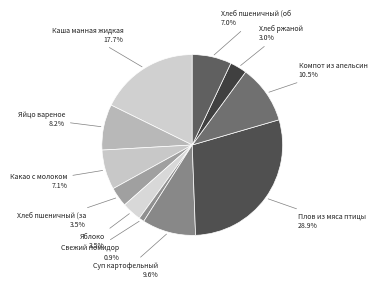

How many slices are in this pie chart?

11